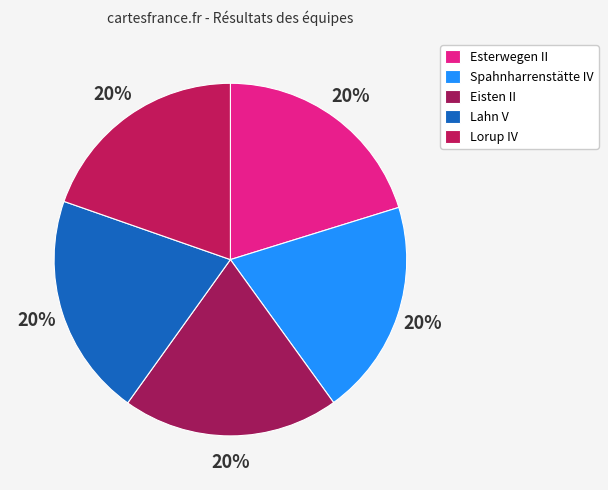

True or false: Lorup IV accounts for 30% of the total.

False